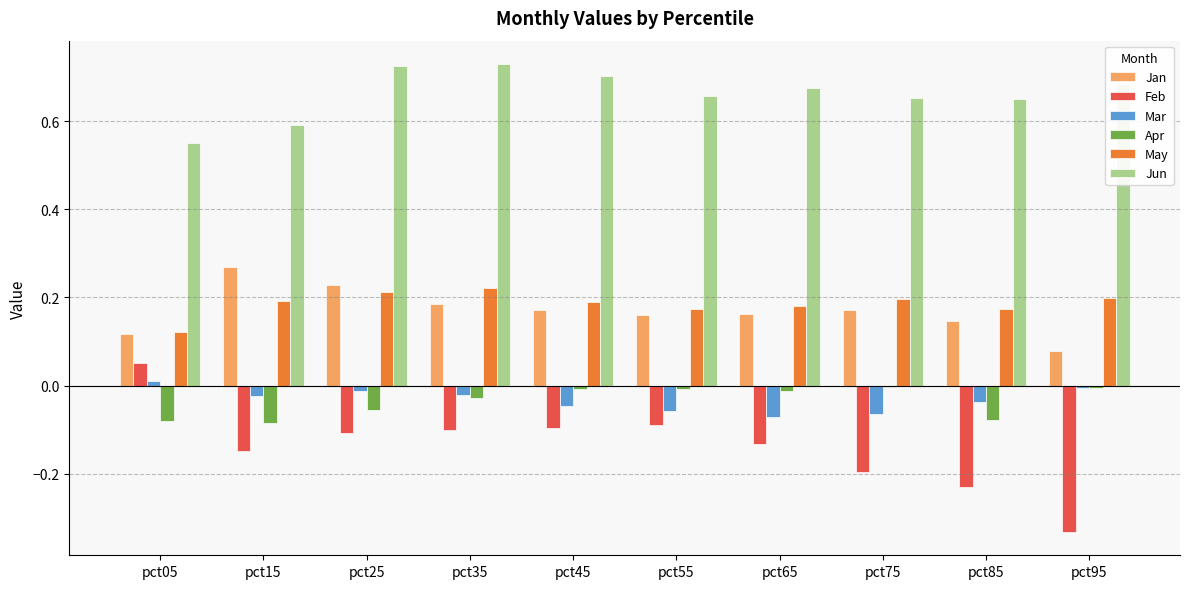

What is the sum of all Apr values?

-0.4